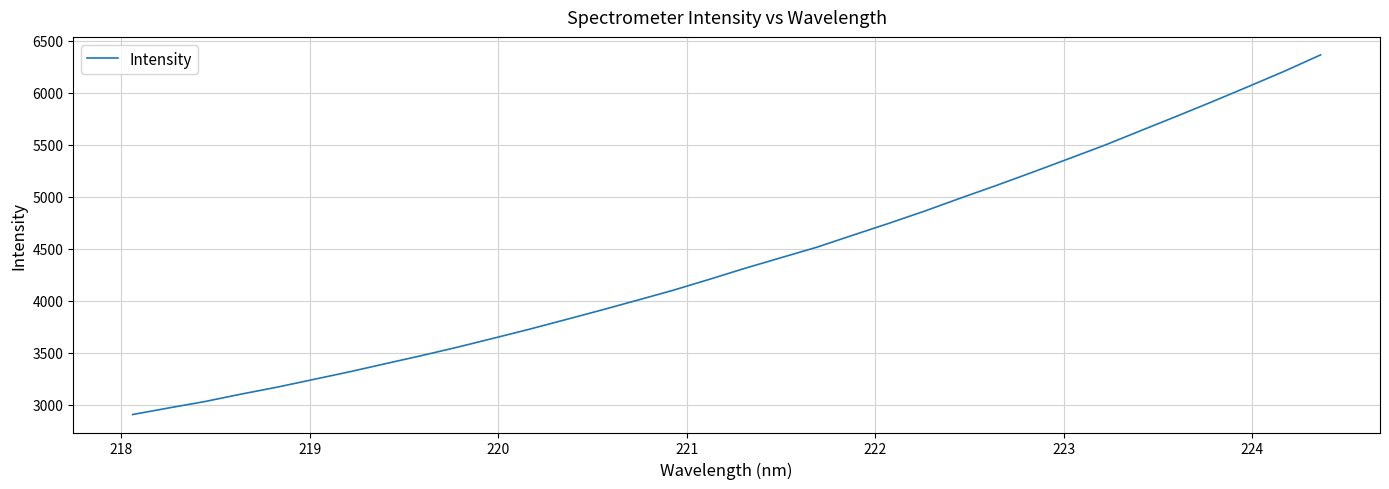

Count the number of values greater than 4310.

17